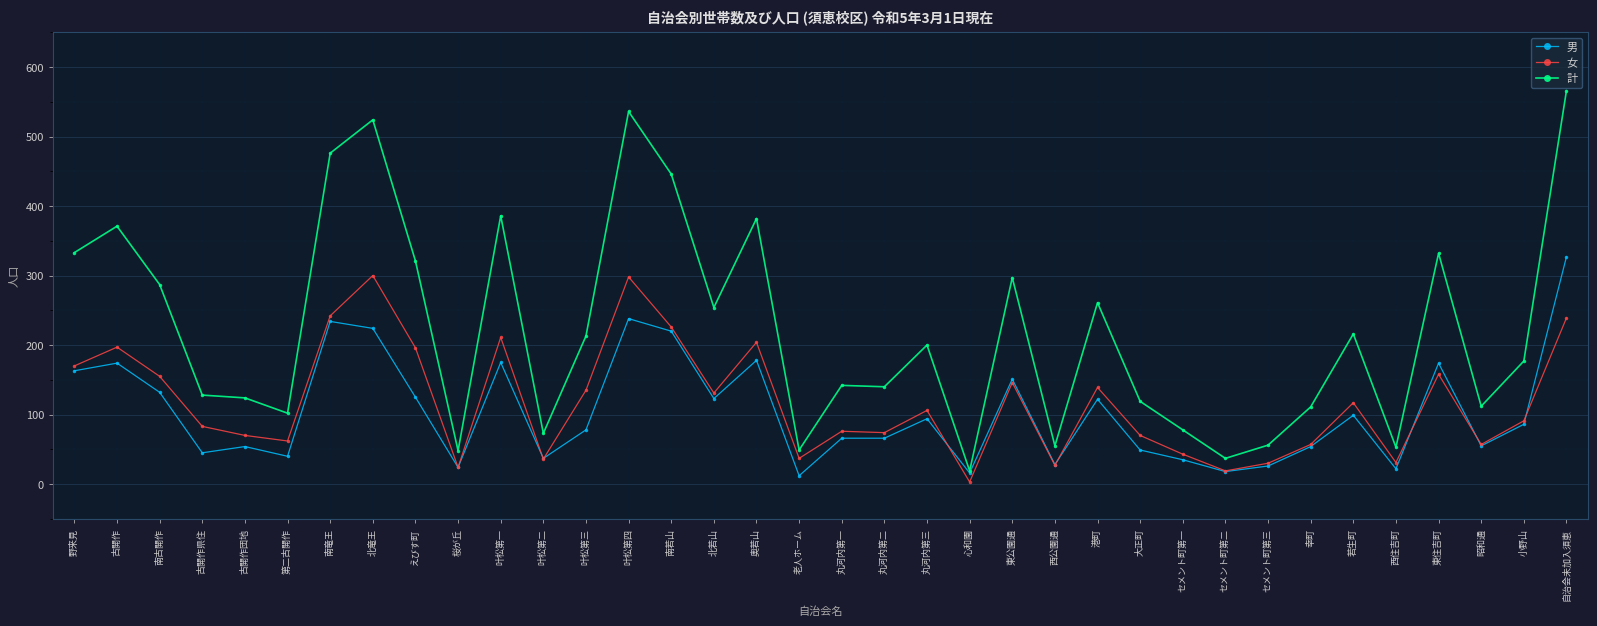

What is the label of the 19th point from the right?

老人ホーム